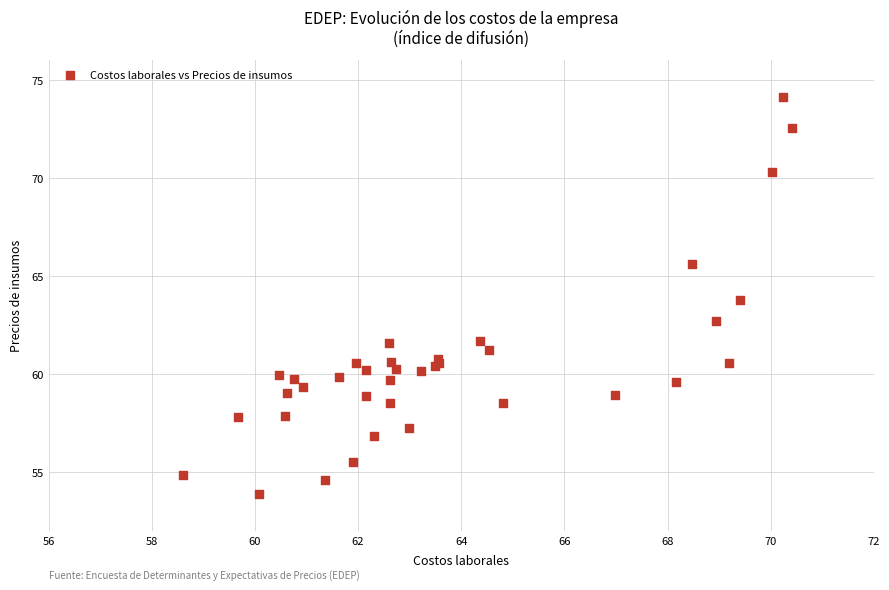

What Y value in the scatter plot is closest to 63?

62.7